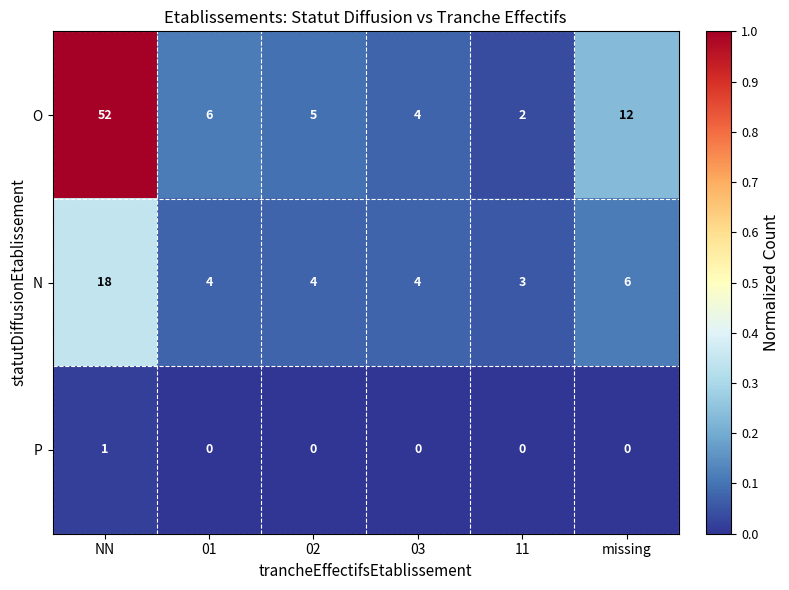

Which category has the highest value across all series?

NN